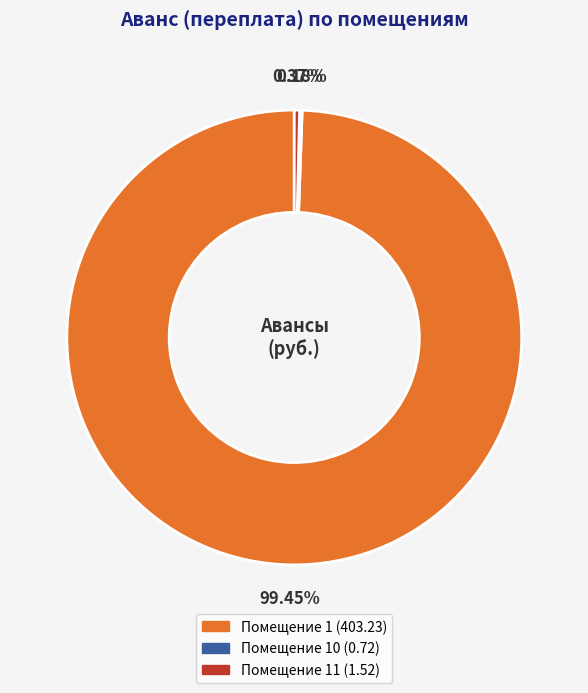

To the nearest percent, what is the difference between the largest and smallest slice percentages?

99%